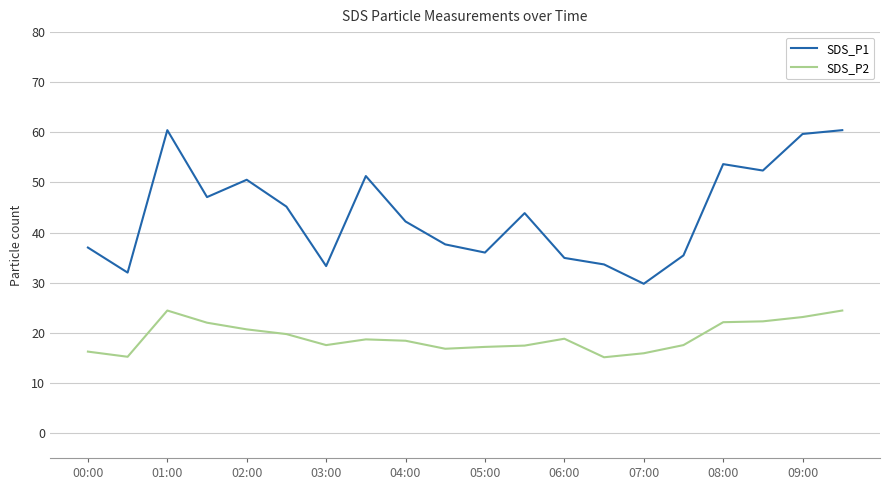

Which series has the largest range (max minus min)?

SDS_P1